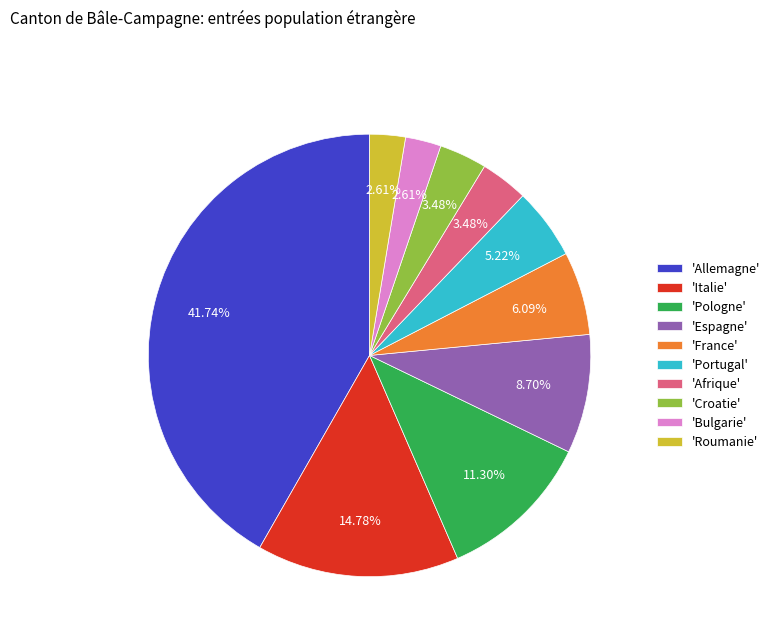

To the nearest percent, what is the difference between the largest and smallest slice percentages?

39%